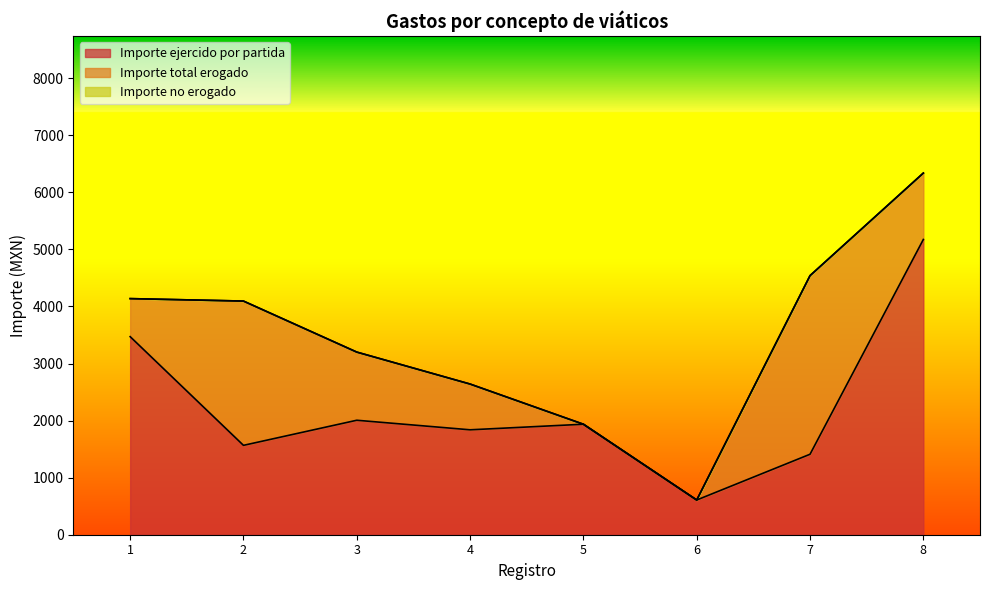

Does the chart display data point markers on the line(s)?

No